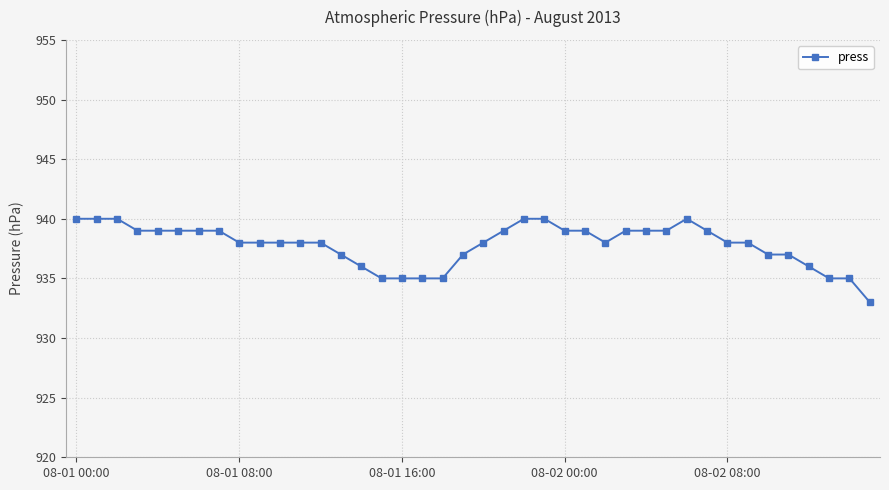

Reading left to right, what are all the values shown in this chart?

940	940	940	939	939	939	939	939	938	938	938	938	938	937	936	935	935	935	935	937	938	939	940	940	939	939	938	939	939	939	940	939	938	938	937	937	936	935	935	933